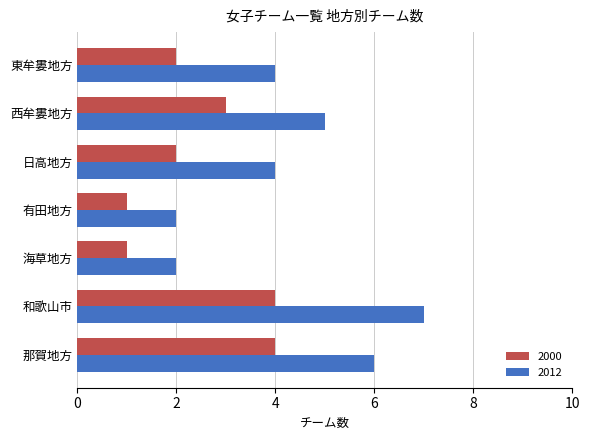

What are all the series names shown in the legend?

2000, 2012